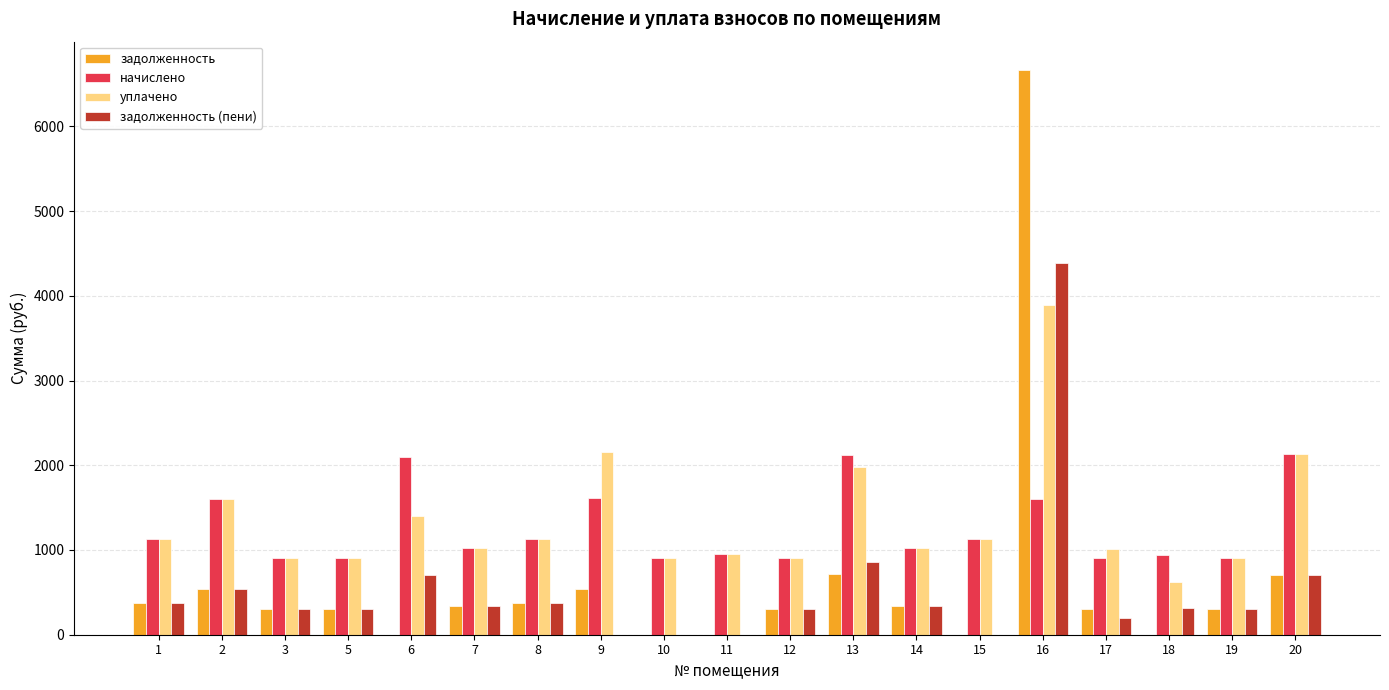

The value of уплачено at 15 is 332.7. True or false?

False